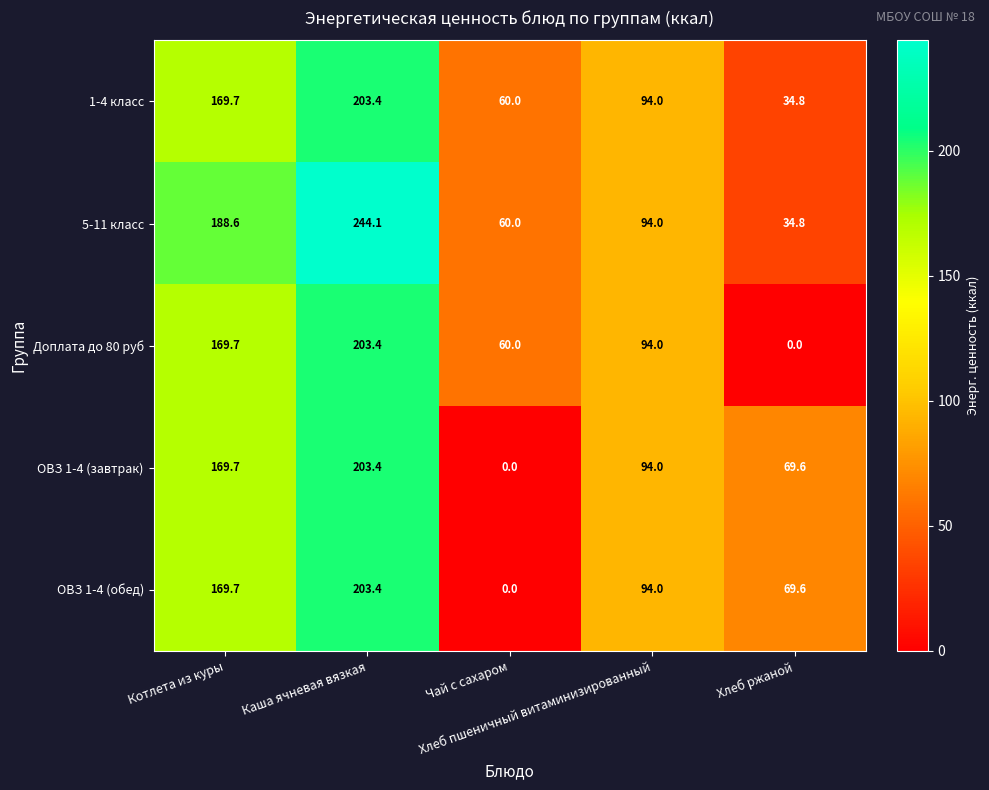

Which series has the largest total across all categories?

5-11 класс